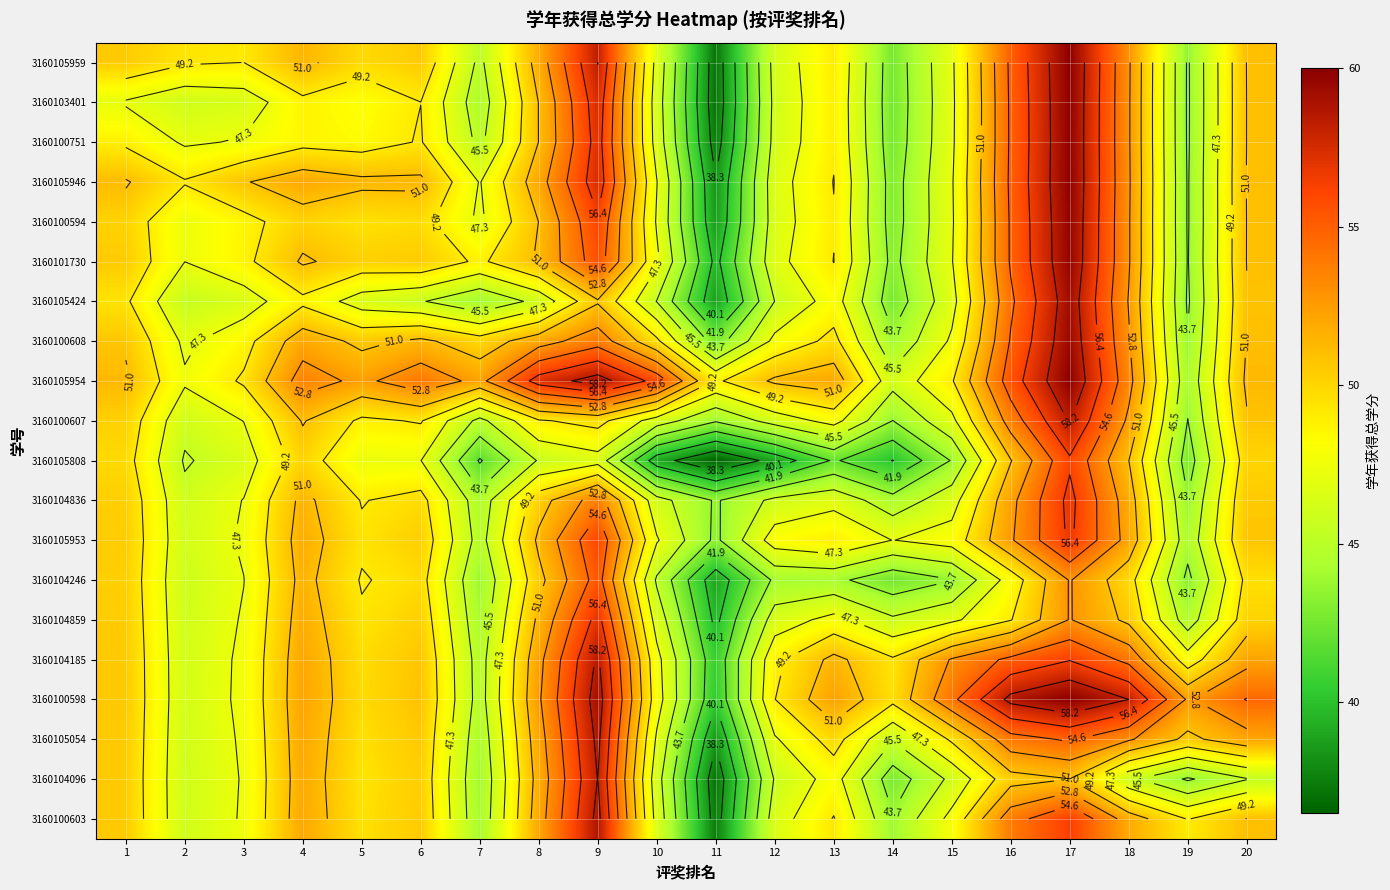

Which has a higher value, 7 or 5?

5